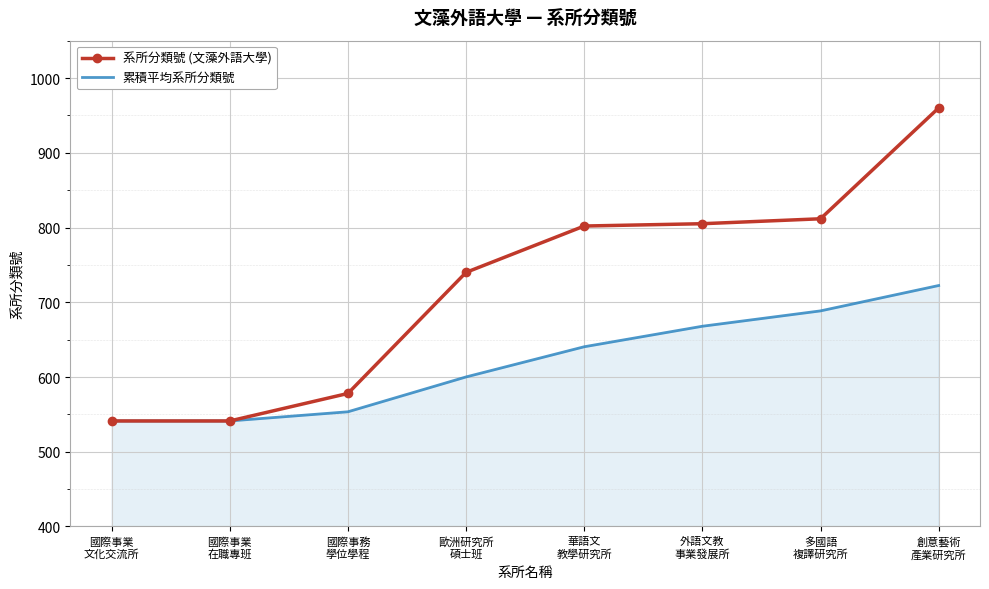

Reading left to right, extract all data points from this chart.

系所分類號 (文藻外語大學): 國際事業
文化交流所=541.2	國際事業
在職專班=541.2	國際事務
學位學程=578.0	歐洲研究所
碩士班=740.0	華語文
教學研究所=802.0	外語文教
事業發展所=805.1	多國語
複譯研究所=811.7	創意藝術
產業研究所=960.0
累積平均系所分類號: 國際事業
文化交流所=541.2	國際事業
在職專班=541.2	國際事務
學位學程=553.5	歐洲研究所
碩士班=600.1	華語文
教學研究所=640.5	外語文教
事業發展所=667.9	多國語
複譯研究所=688.5	創意藝術
產業研究所=722.4